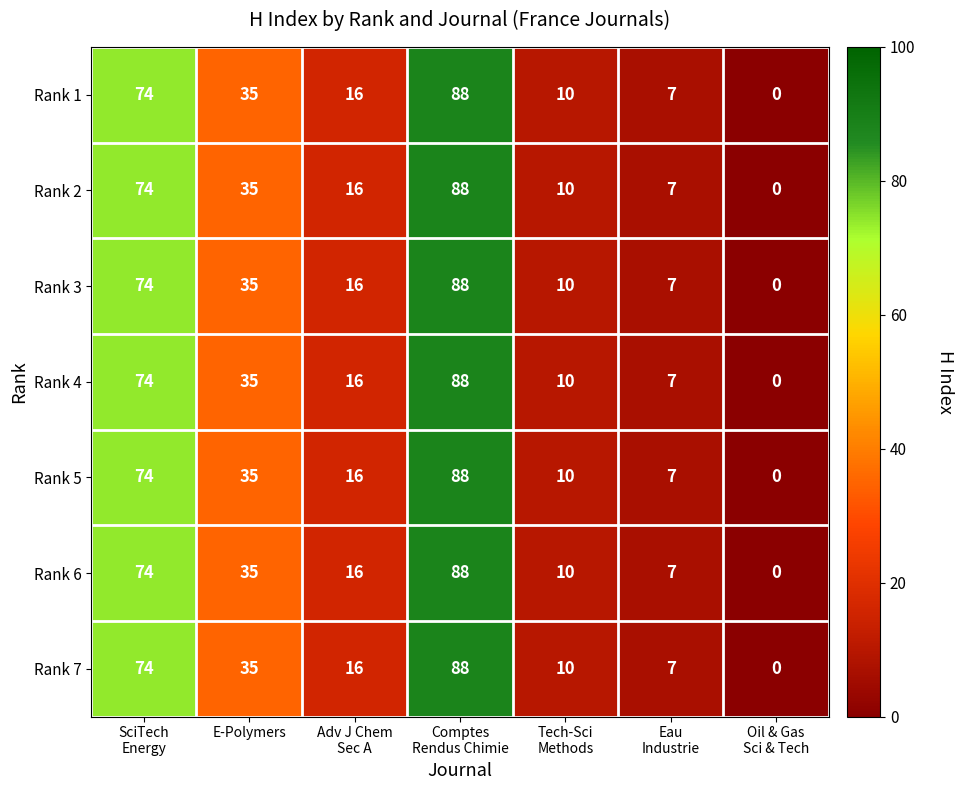

Where is Rank 4 nearest to the value 44?

E-Polymers